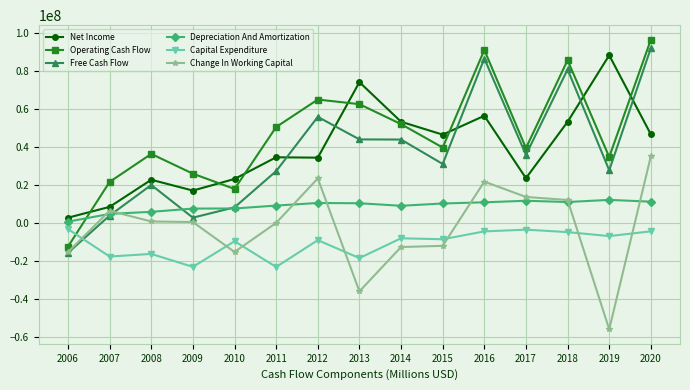

Where is Capital Expenditure nearest to the value -13238500?

2008